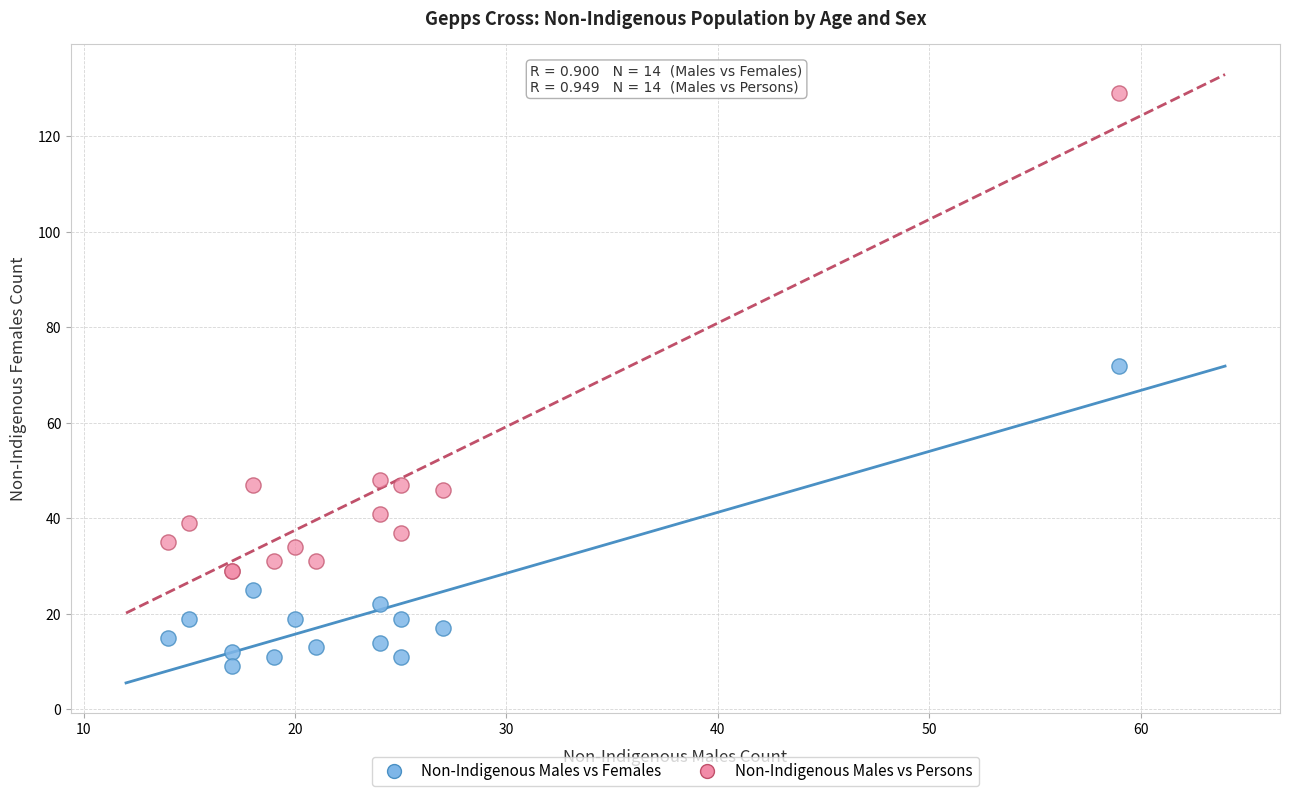

What are all the series names shown in the legend?

Non-Indigenous Males vs Females, Non-Indigenous Males vs Persons